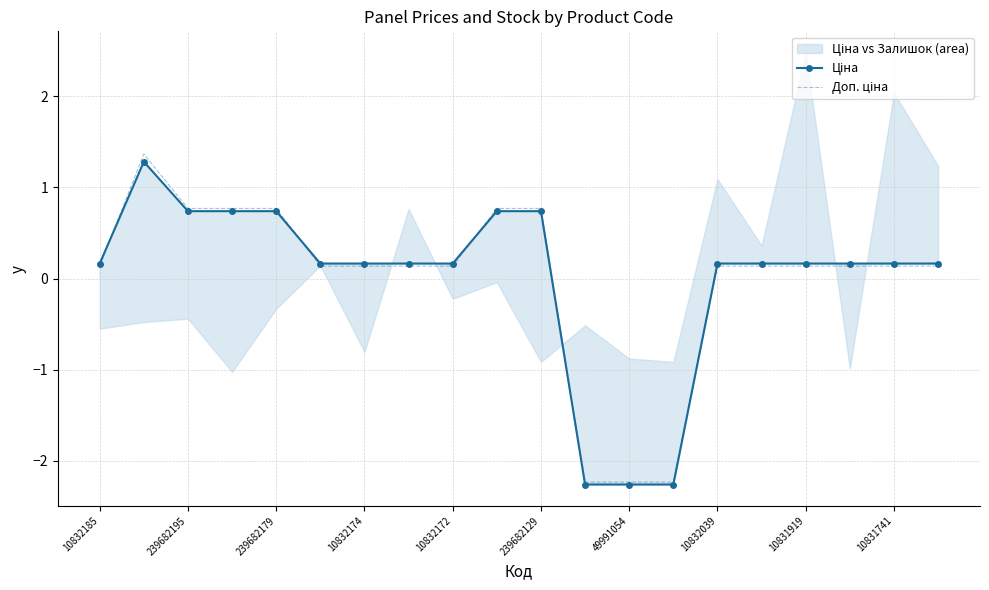

Which series has the largest range (max minus min)?

Доп. ціна